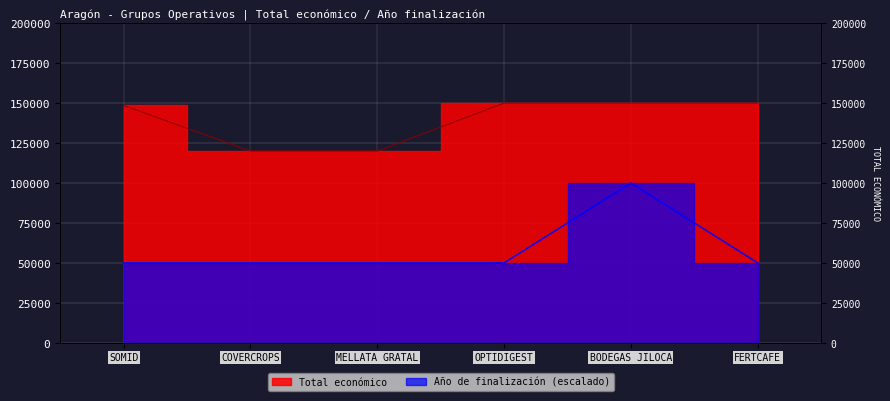

Is the value of Año de finalización at BODEGAS JILOCA greater than the value of Total económico at OPTIDIGEST?

No